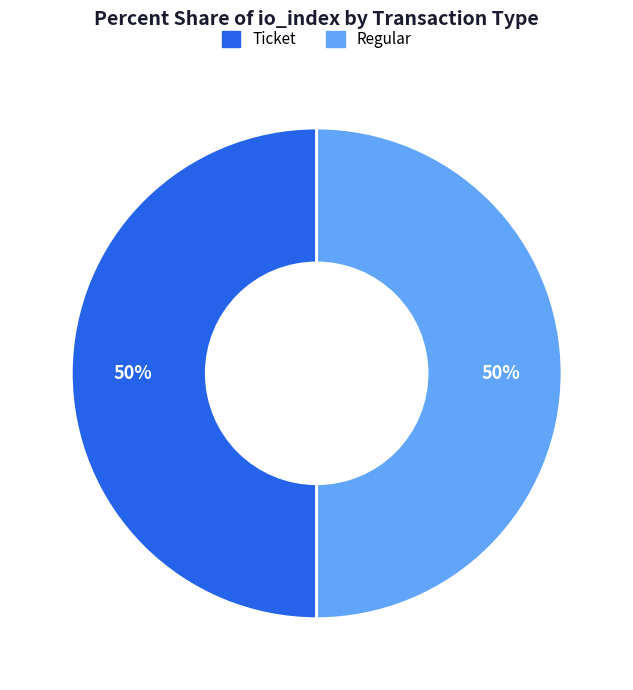

How many segments does this pie chart have?

2